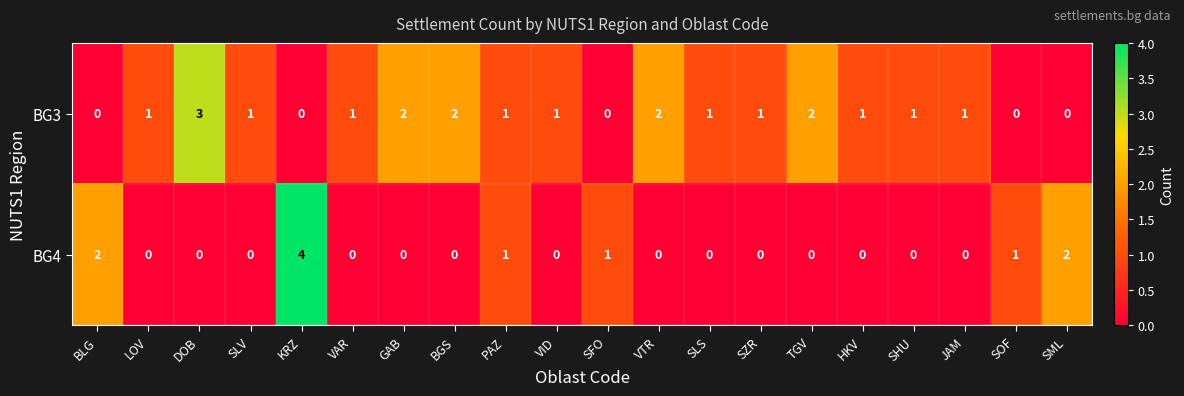

Which series has the widest spread of values?

BG4